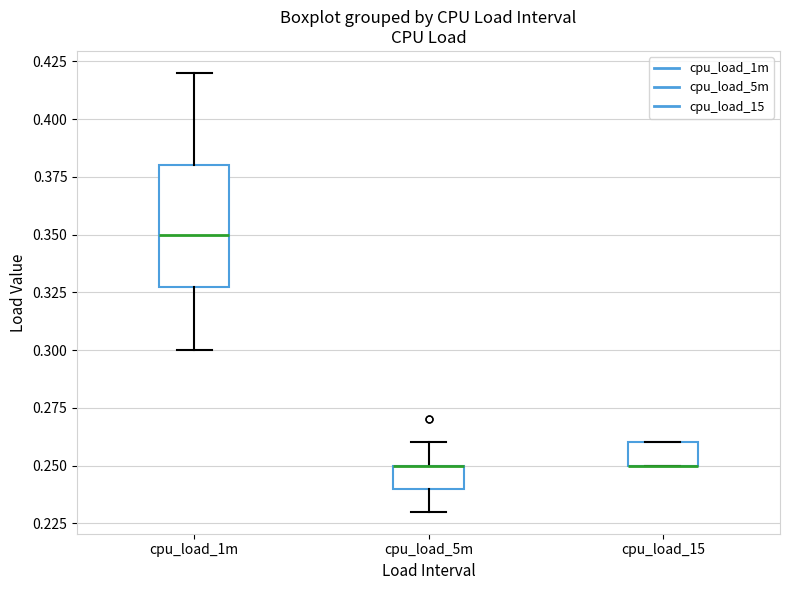

Where does the upper whisker of the box for cpu_load_5m end on the y-axis? The values are not printed on the chart, so give them approximately, as read against the axis.

0.26